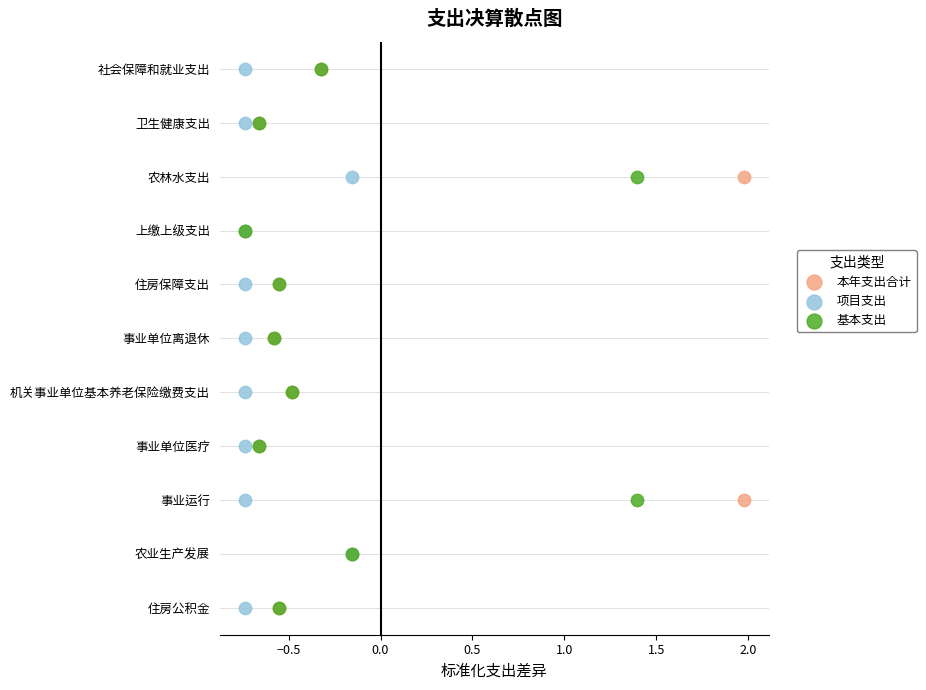

What are all the series names shown in the legend?

本年支出合计, 项目支出, 基本支出